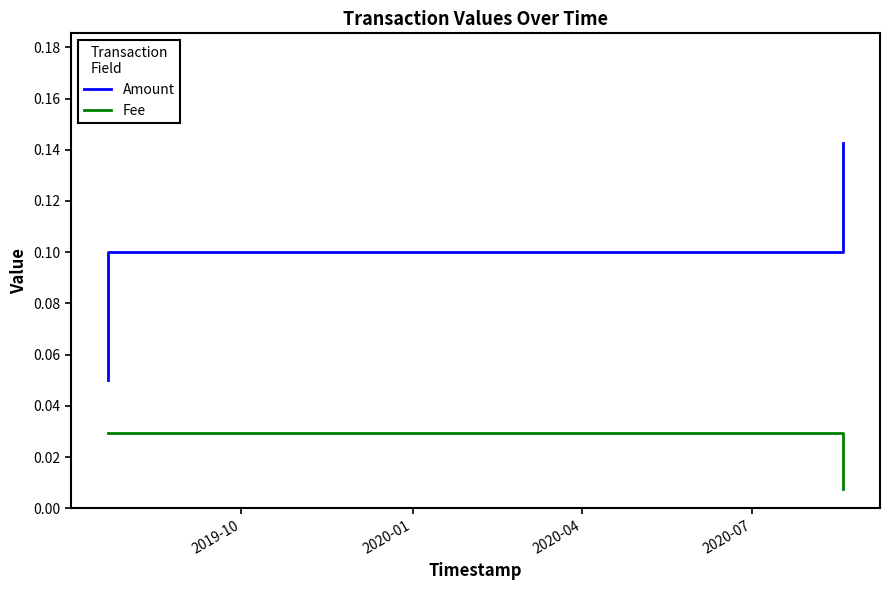

Does the chart display data point markers on the line(s)?

No